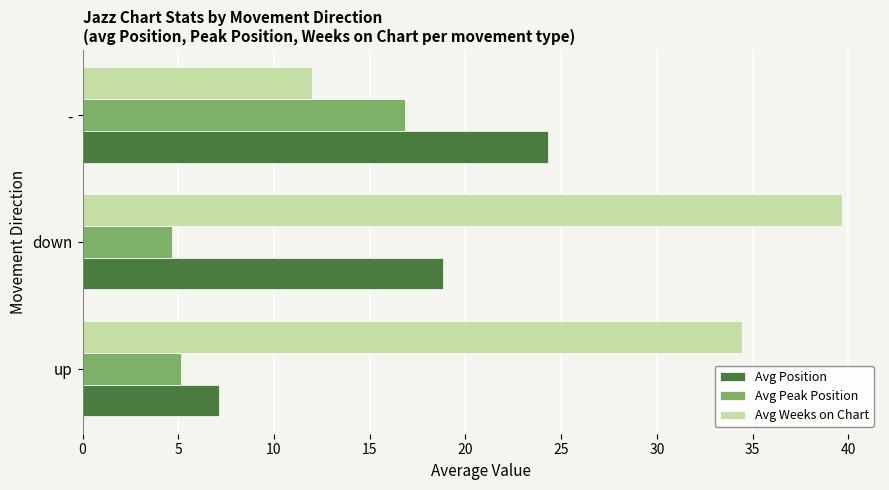

At which category does the chart reach its peak across all series?

down